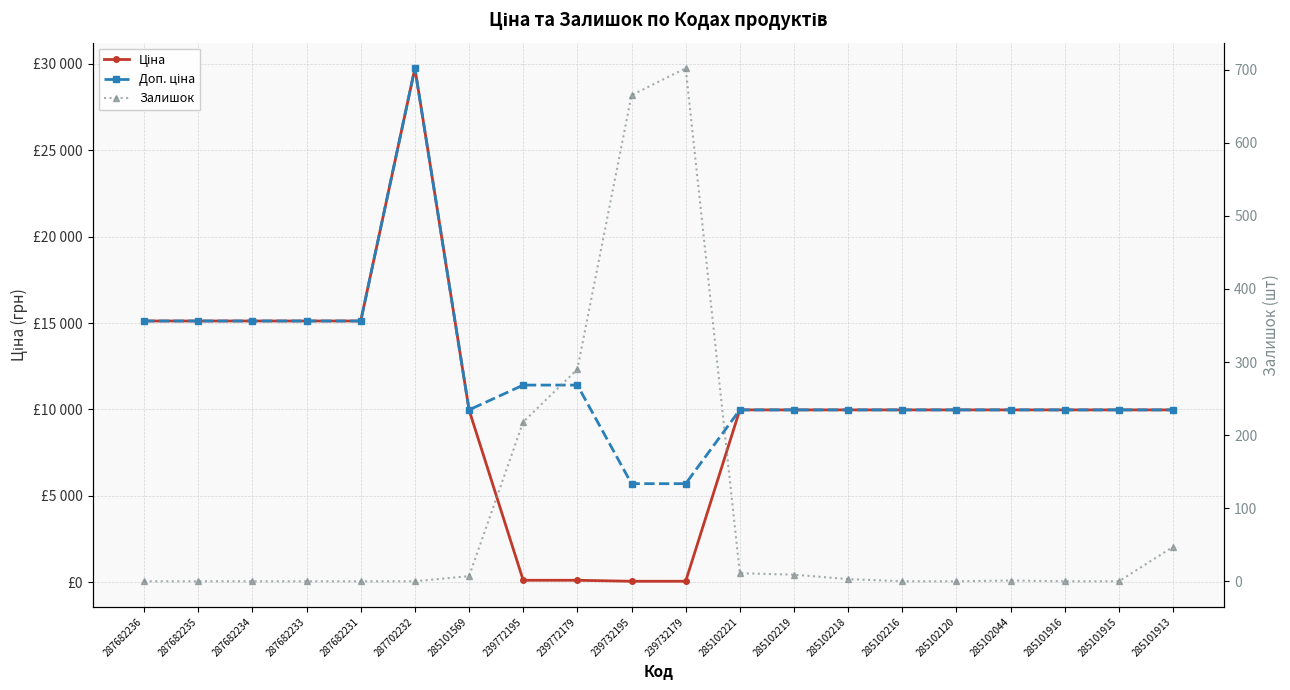

True or false: Доп. ціна and Залишок cross at least once.

False